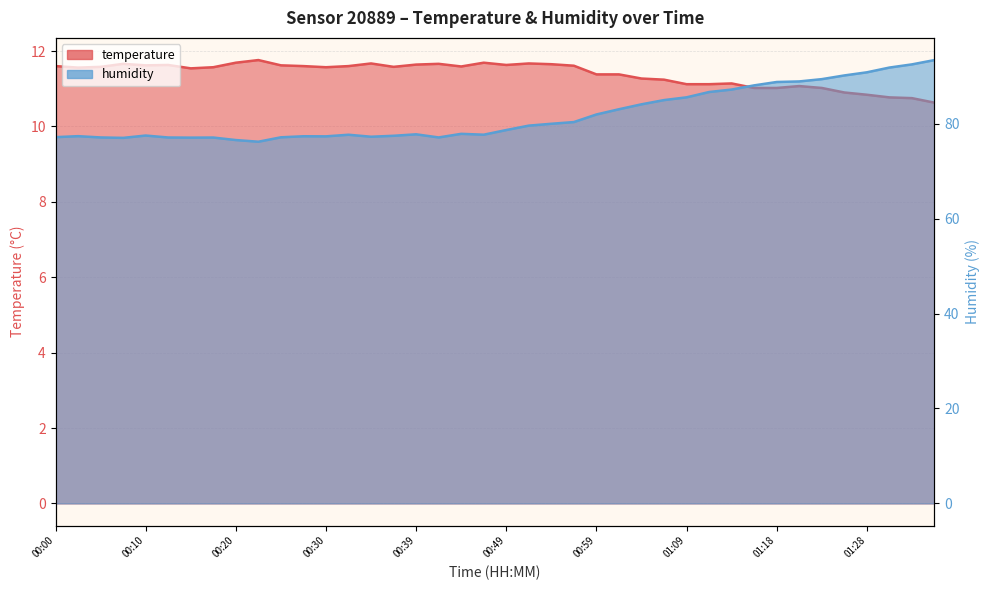

The temperature series shows 20.7 at 00:56. True or false?

False